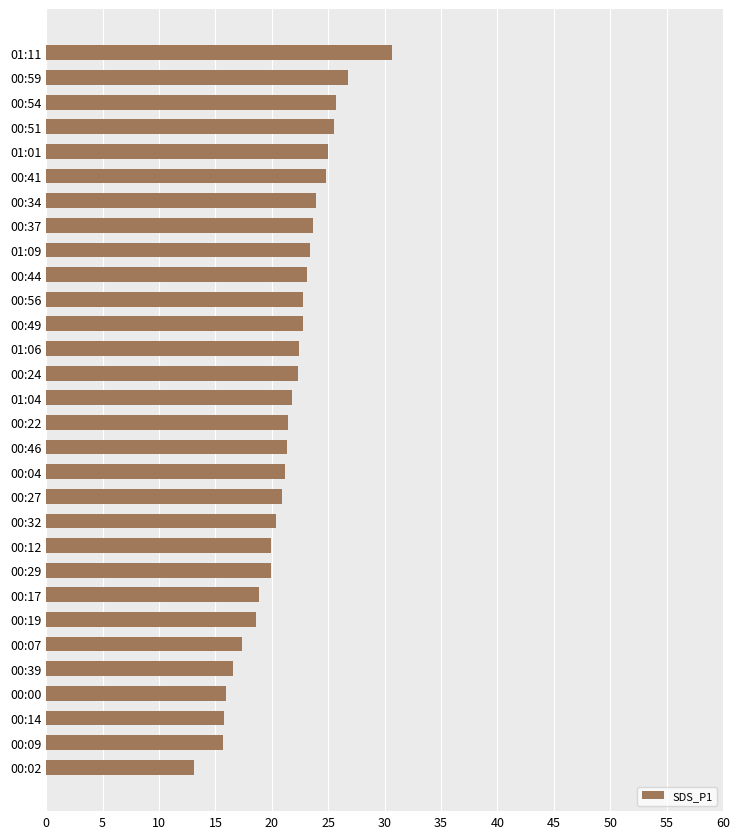

Read the value at 00:59.

26.7